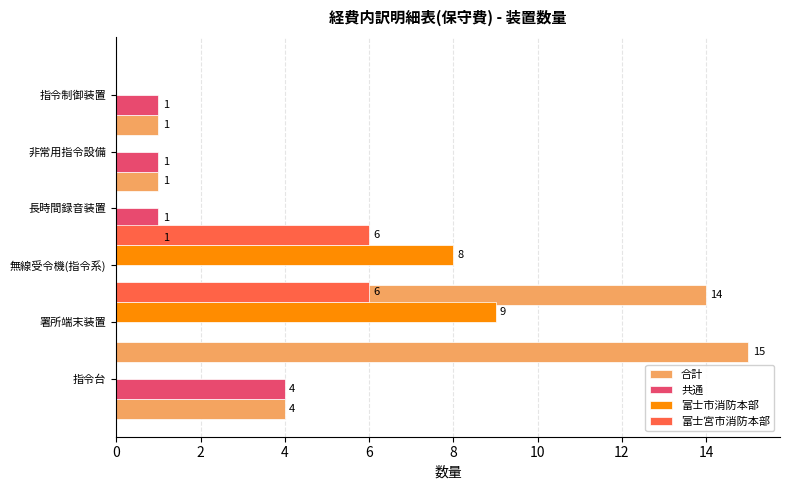

The 共通 series shows 0 at 無線受令機(指令系). True or false?

True